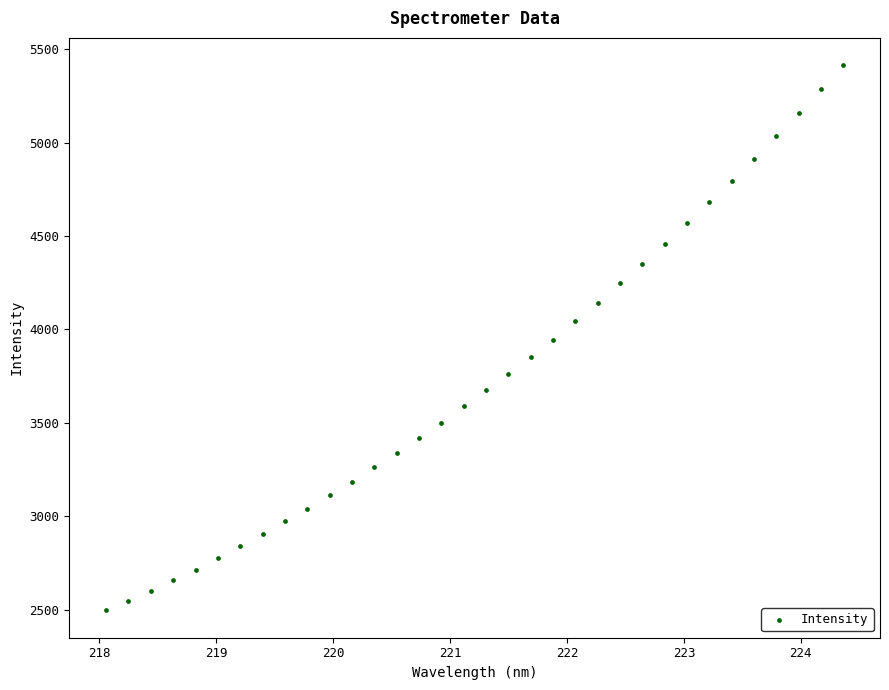

What is the range of X values (max minus min)?

6.3